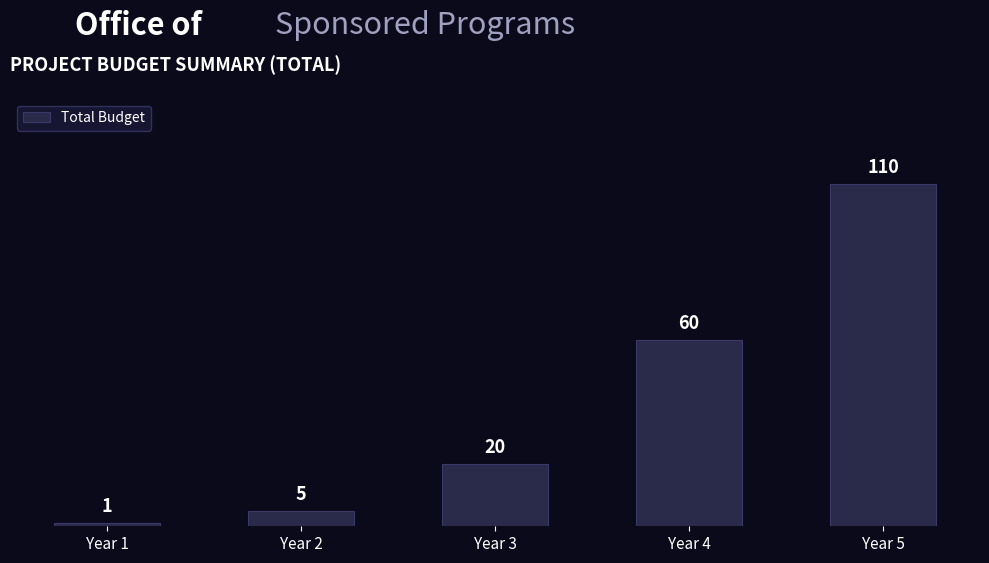

Where is the data nearest to the value 55?

Year 4